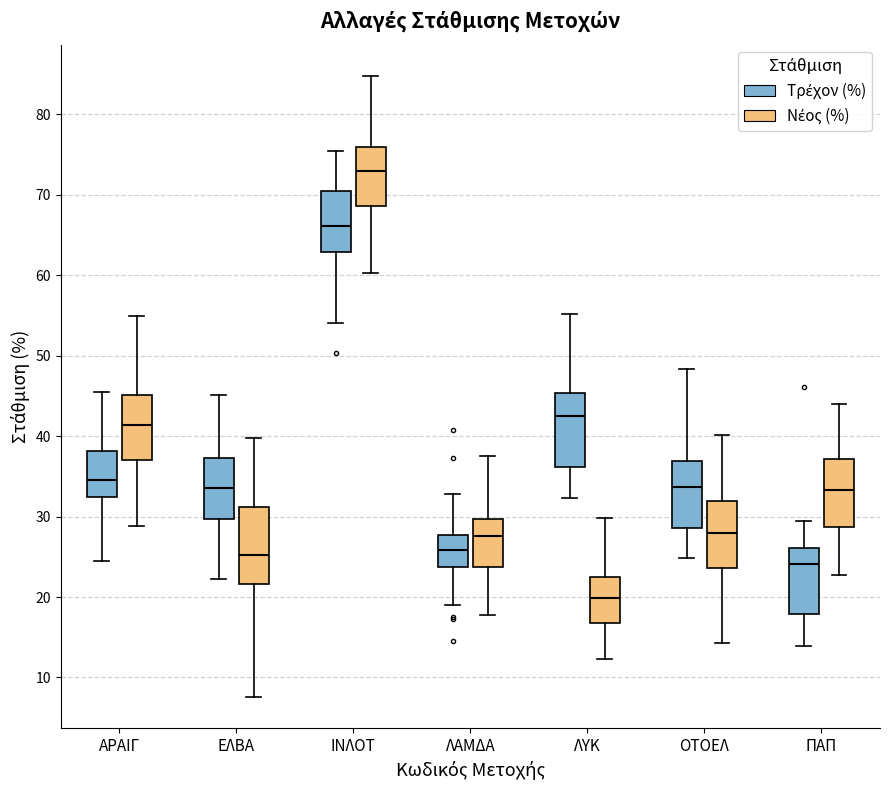

Reading left to right, read every box against the y-axis: the position of its median line, the range the box covers, and the ends of its whiskers. The values are not printed on the chart, so give them approximately, as read against the axis.

ΑΡΑΙΓ (Τρέχον (%)): median 35, box 32 to 38, whiskers 25 to 45
ΑΡΑΙΓ (Νέος (%)): median 41, box 37 to 45, whiskers 29 to 55
ΕΛΒΑ (Τρέχον (%)): median 34, box 30 to 37, whiskers 22 to 45
ΕΛΒΑ (Νέος (%)): median 25, box 22 to 31, whiskers 8 to 40
ΙΝΛΟΤ (Τρέχον (%)): median 66, box 63 to 70, whiskers 54 to 75
ΙΝΛΟΤ (Νέος (%)): median 73, box 69 to 76, whiskers 60 to 85
ΛΑΜΔΑ (Τρέχον (%)): median 26, box 24 to 28, whiskers 19 to 33
ΛΑΜΔΑ (Νέος (%)): median 28, box 24 to 30, whiskers 18 to 38
ΛΥΚ (Τρέχον (%)): median 43, box 36 to 45, whiskers 32 to 55
ΛΥΚ (Νέος (%)): median 20, box 17 to 22, whiskers 12 to 30
ΟΤΟΕΛ (Τρέχον (%)): median 34, box 29 to 37, whiskers 25 to 48
ΟΤΟΕΛ (Νέος (%)): median 28, box 24 to 32, whiskers 14 to 40
ΠΑΠ (Τρέχον (%)): median 24, box 18 to 26, whiskers 14 to 29
ΠΑΠ (Νέος (%)): median 33, box 29 to 37, whiskers 23 to 44